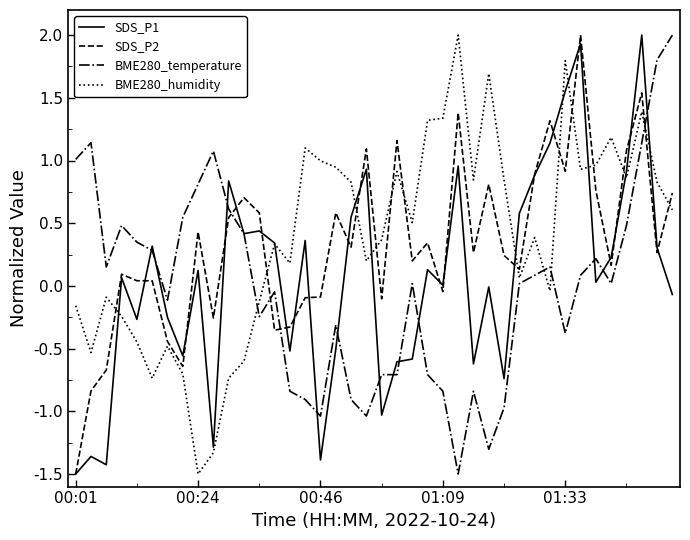

What is the difference between the second highest and minimum values in the SDS_P2 series?

3.0